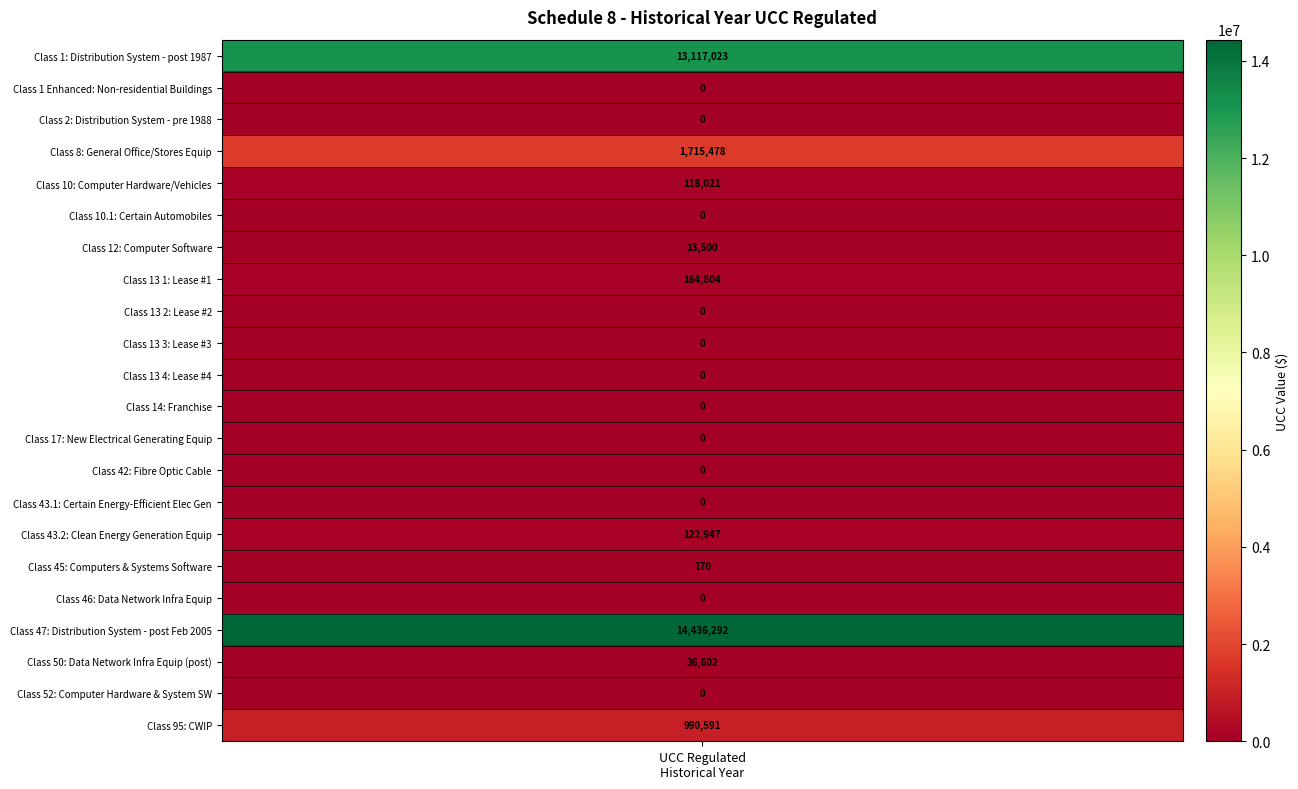

List the labels in order of value, largest first.

47, 1, 8, 95, 13 1, 43.2, 10, 50, 12, 45, 1 Enhanced, 2, 10.1, 13 2, 13 3, 13 4, 14, 17, 42, 43.1, 46, 52